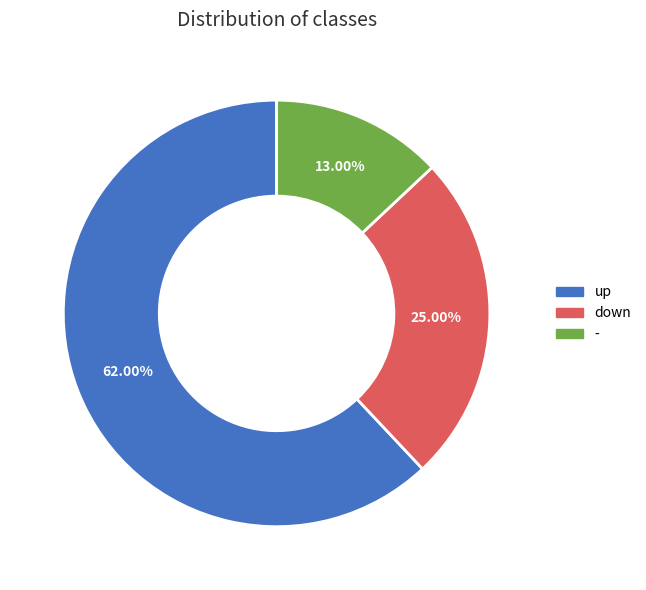

Which has a higher value, down or up?

up